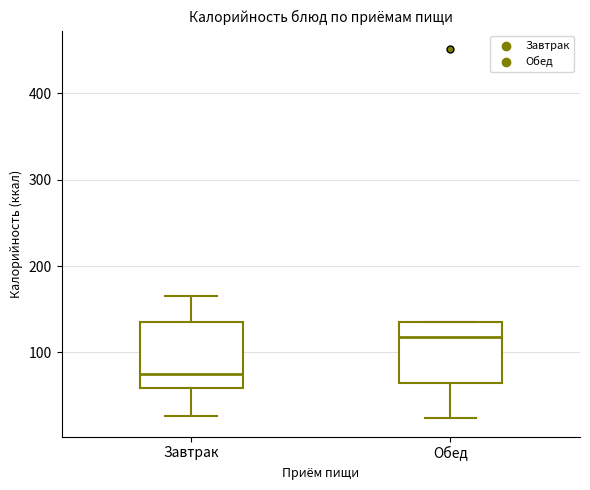

Which box's median line is the lowest?

Завтрак